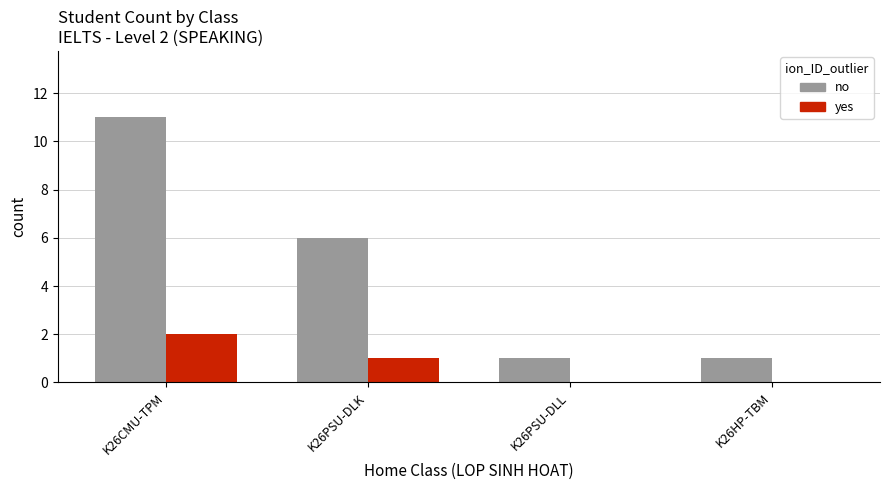

What is the sum of the no values at K26PSU-DLL and K26CMU-TPM?

12